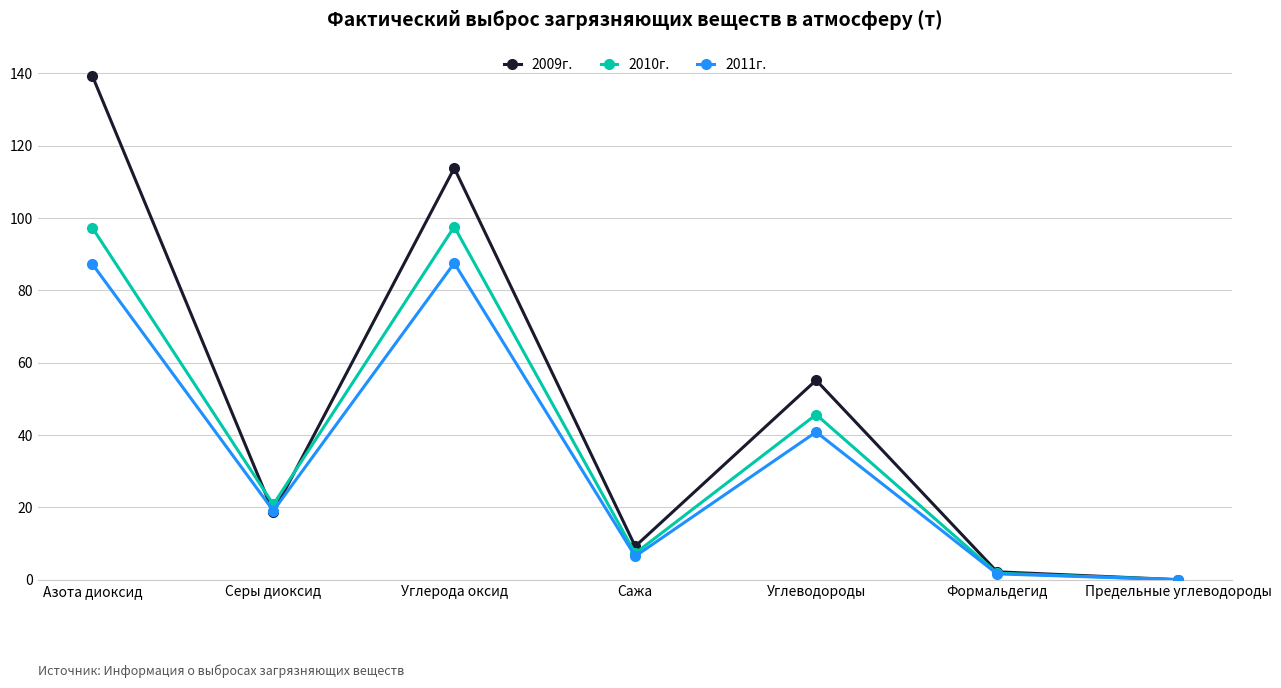

Where do 2009г. and 2010г. first cross each other?

Азота диоксид and Серы диоксид